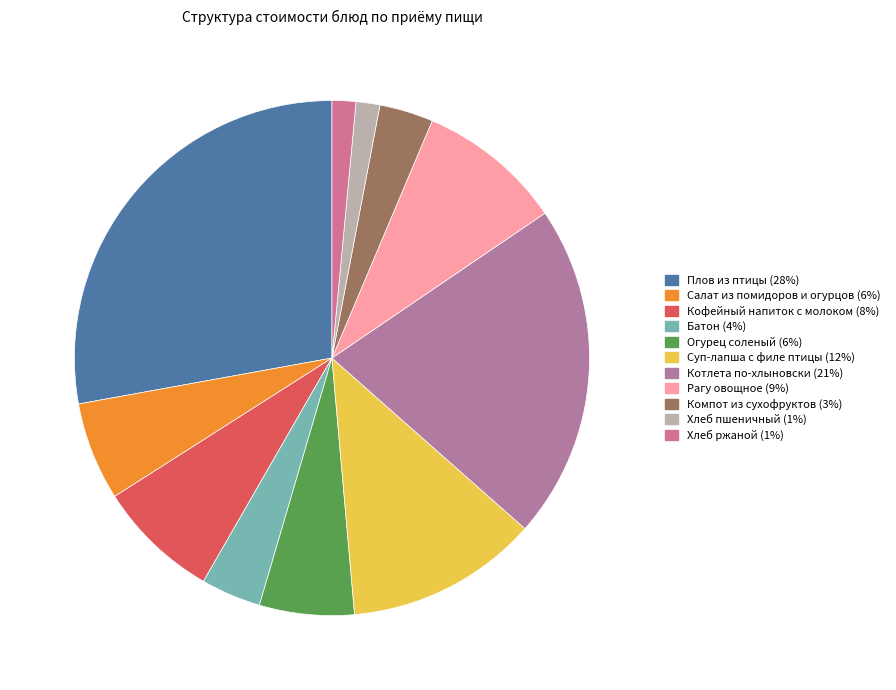

What percentage do Батон and Хлеб ржаной together represent?

5.3%